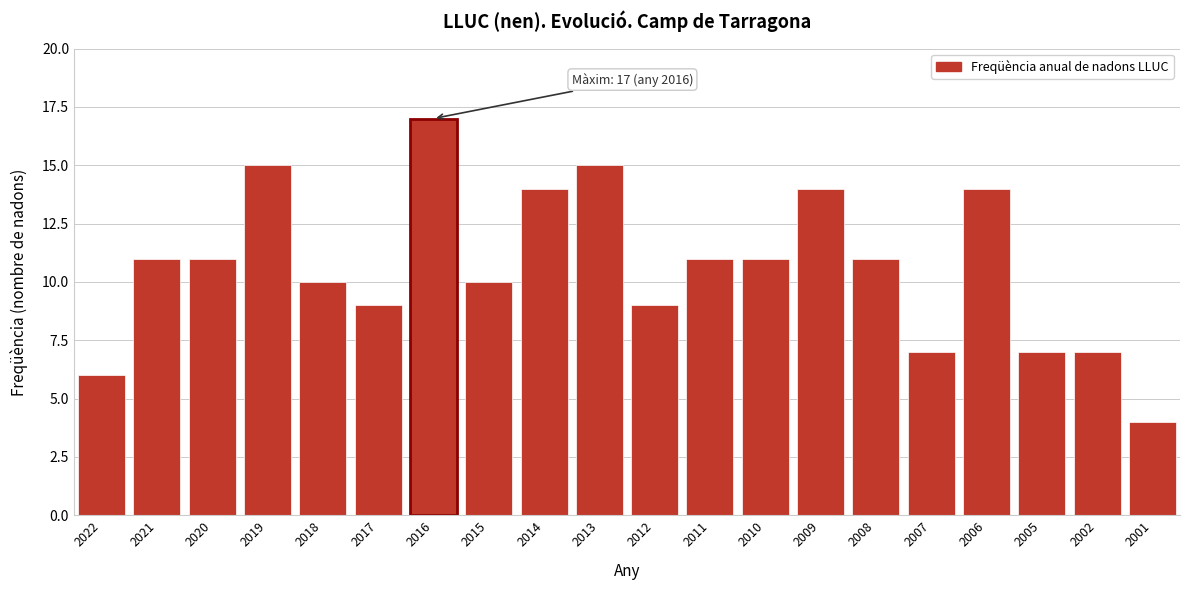

Reading left to right, list all the values displayed in this chart.

2022=6	2021=11	2020=11	2019=15	2018=10	2017=9	2016=17	2015=10	2014=14	2013=15	2012=9	2011=11	2010=11	2009=14	2008=11	2007=7	2006=14	2005=7	2002=7	2001=4